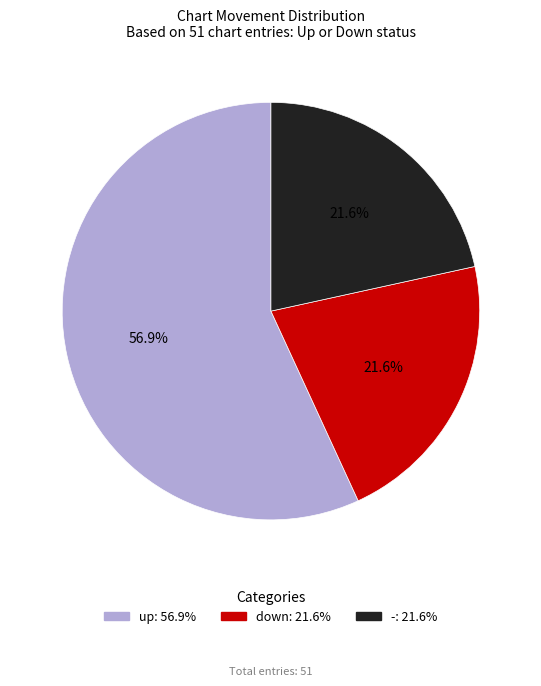

Is it true that down is 22% of the pie?

True